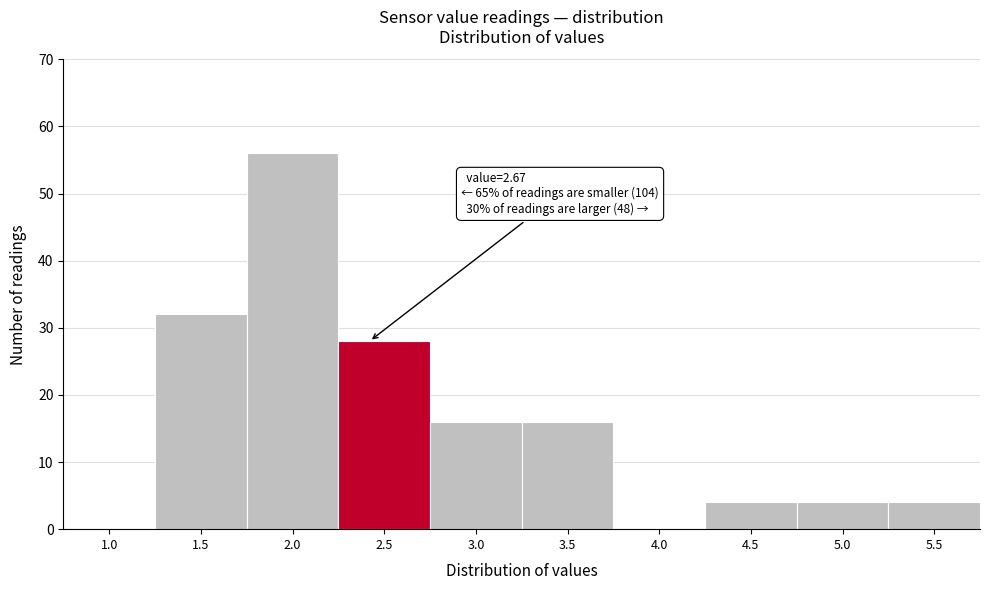

What is the maximum value shown in the chart?

56